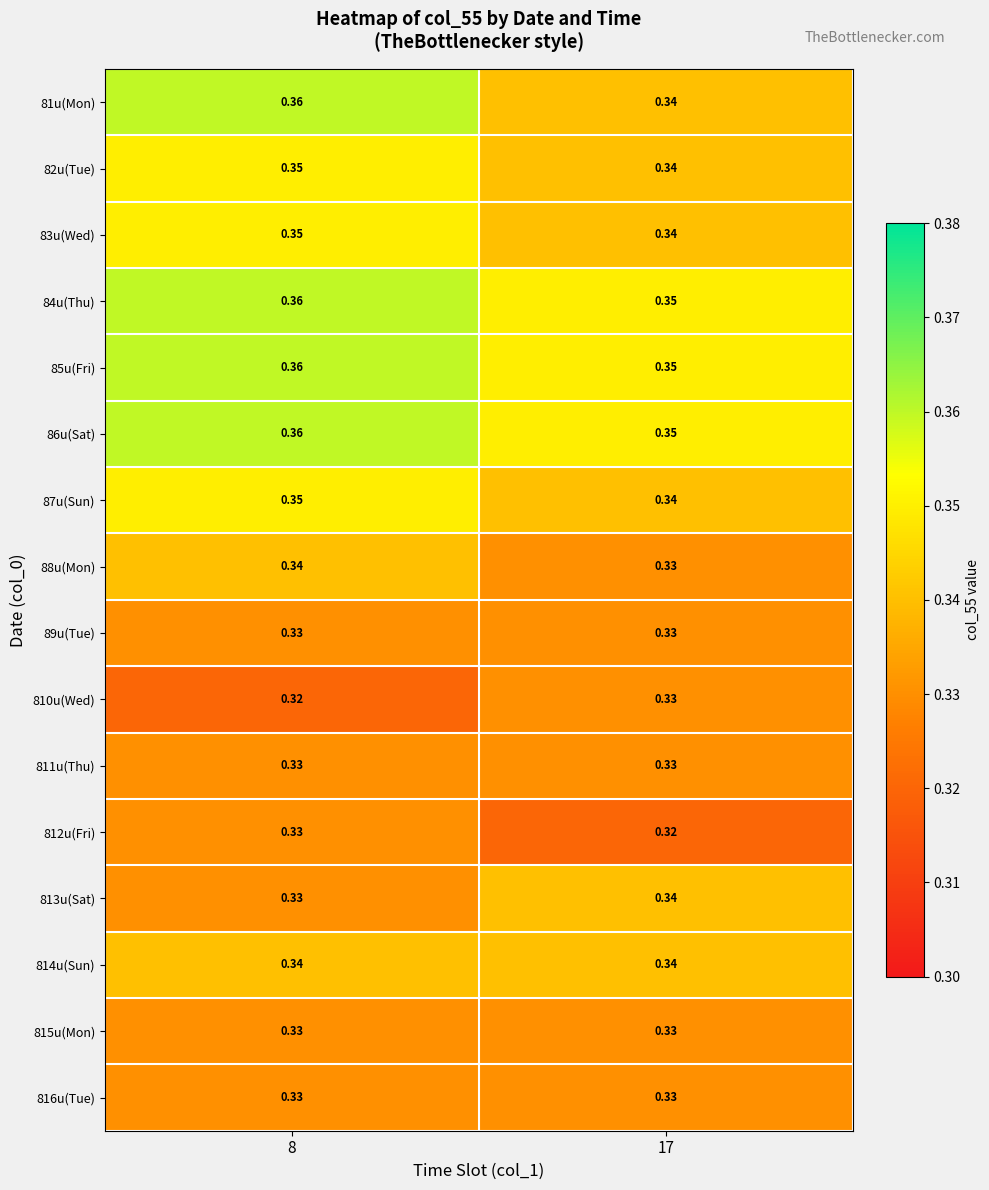

What is the minimum value shown in the chart?

0.3